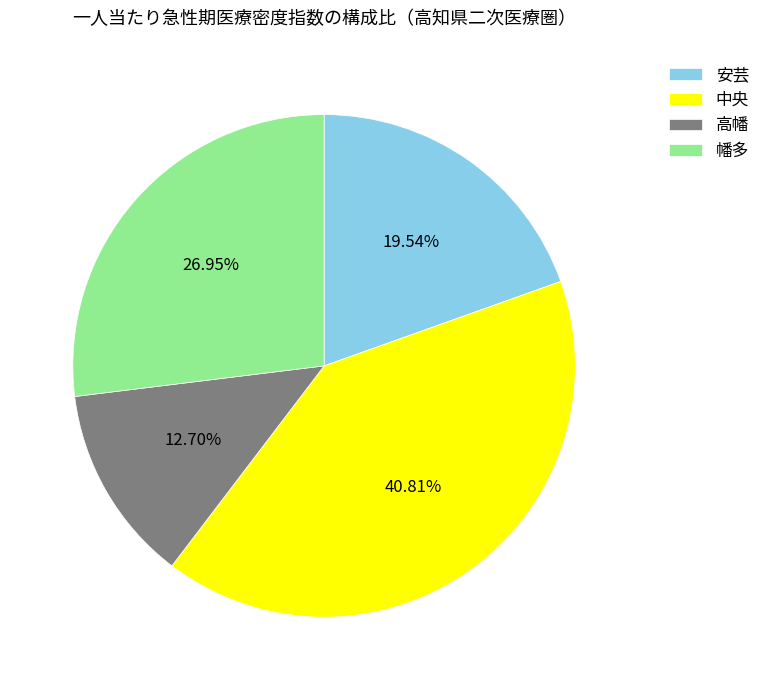

Rank the categories by value from highest to lowest.

中央, 幡多, 安芸, 高幡